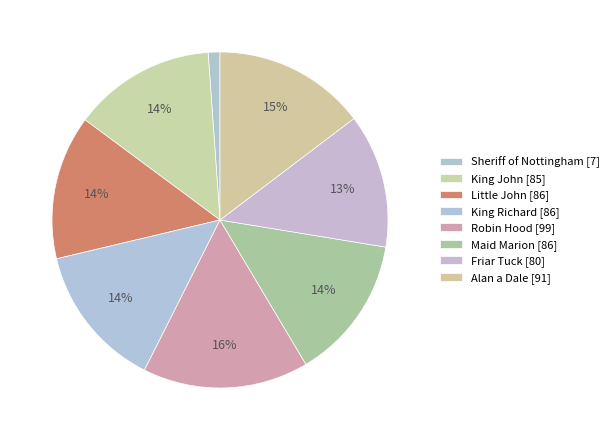

Approximately how many times larger is the value at Alan a Dale compared to Robin Hood?

0.9